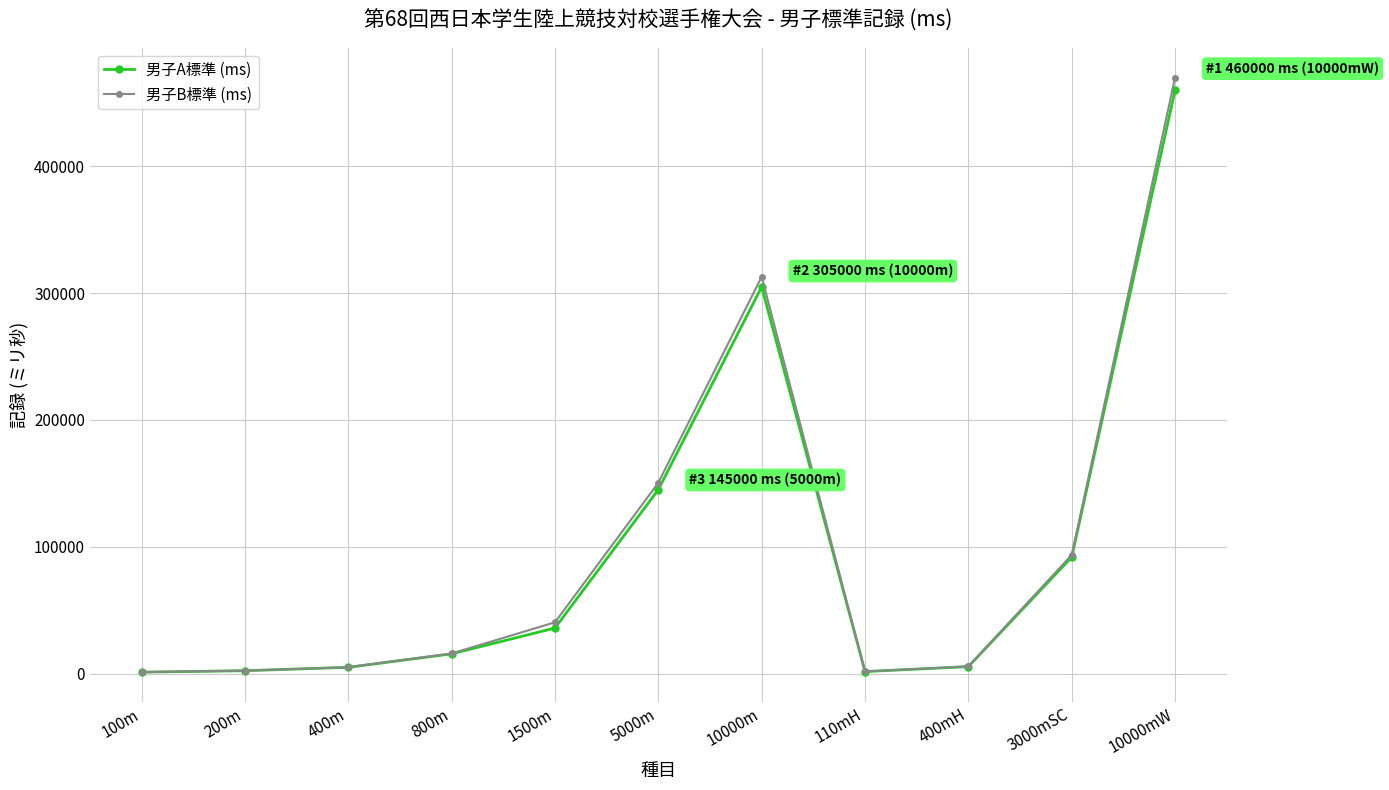

What is the label of the 3rd point from the left?

400m